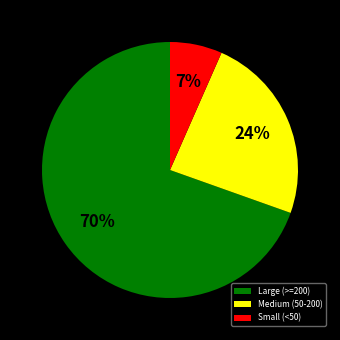

How many slices are in this pie chart?

3